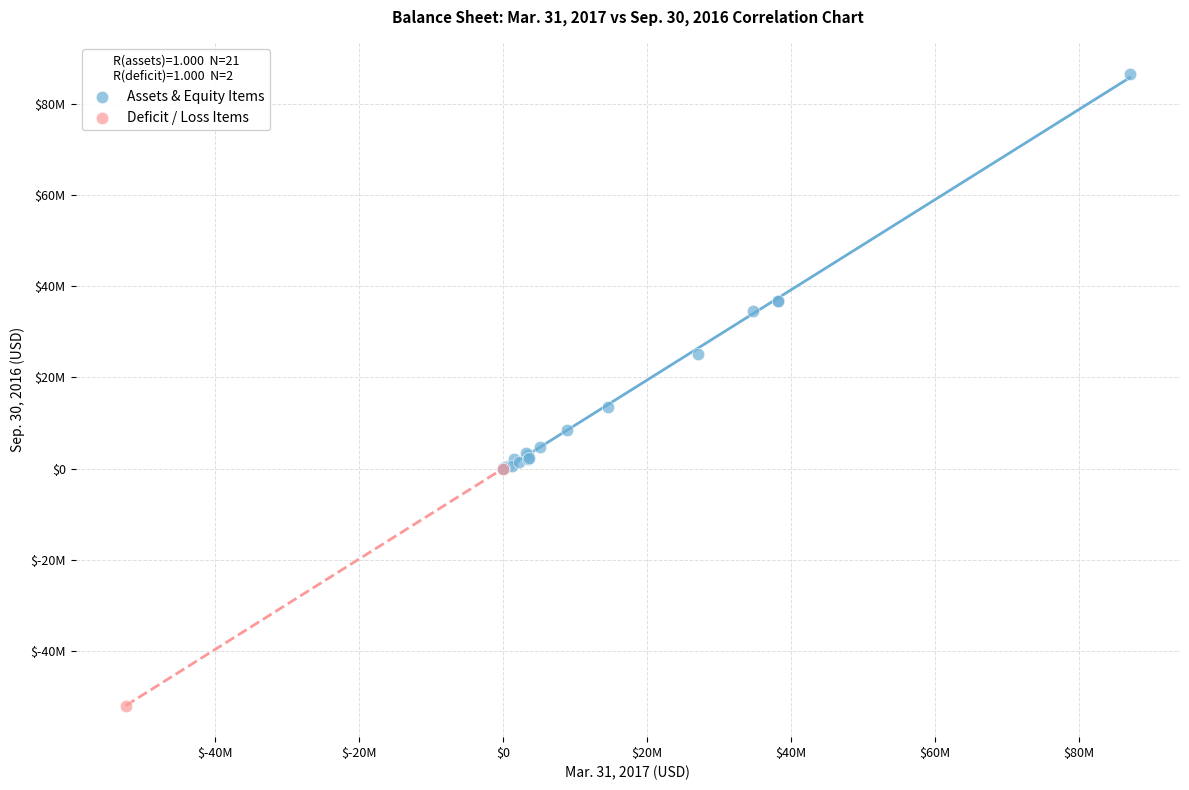

Which series reaches the maximum Y coordinate?

Assets & Equity Items